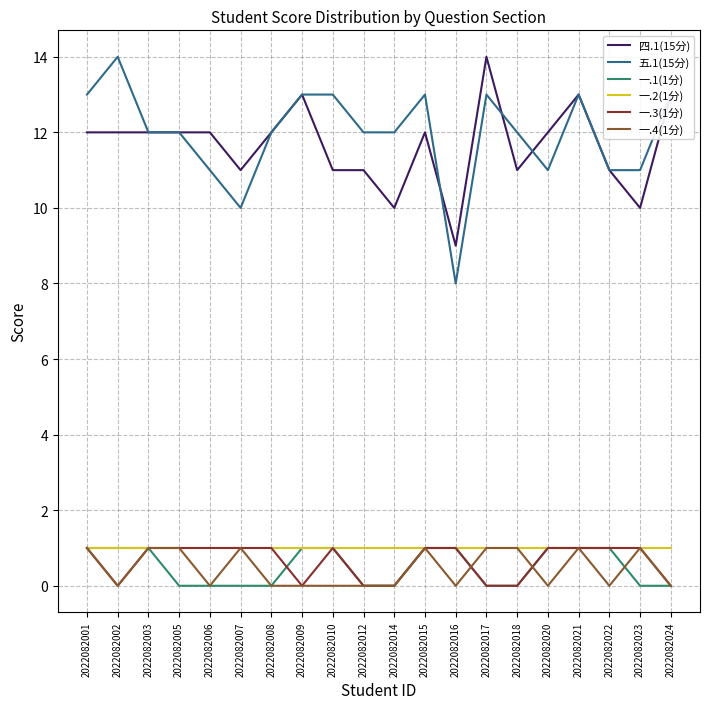

What is the average value of the 四.1(15分) series?

12